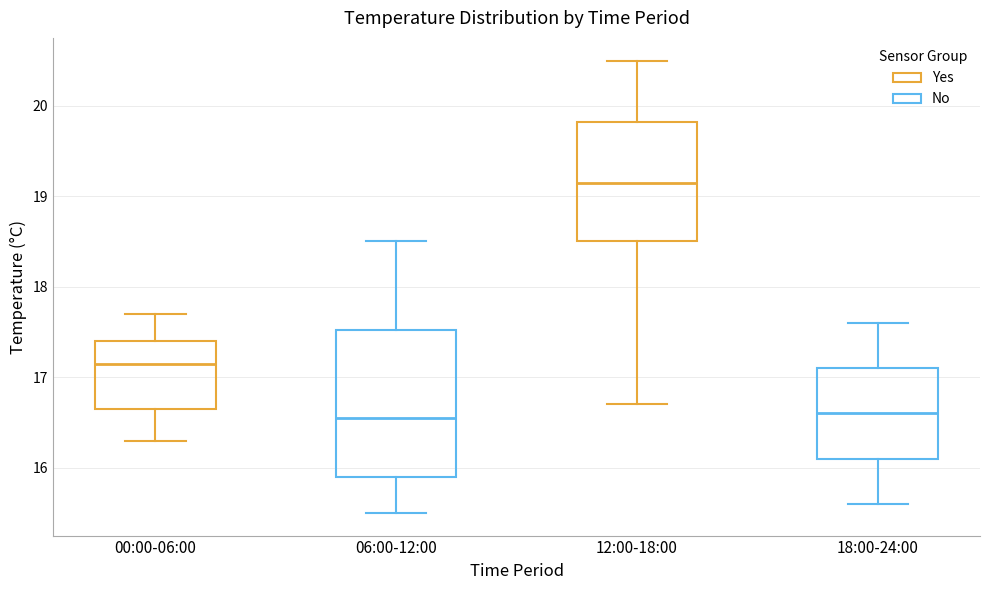

Reading left to right, read every box against the y-axis: the position of its median line, the range the box covers, and the ends of its whiskers. The values are not printed on the chart, so give them approximately, as read against the axis.

00:00-06:00: median 17.2, box 16.7 to 17.4, whiskers 16.3 to 17.7
06:00-12:00: median 16.6, box 15.9 to 17.5, whiskers 15.5 to 18.5
12:00-18:00: median 19.2, box 18.5 to 19.8, whiskers 16.7 to 20.5
18:00-24:00: median 16.6, box 16.1 to 17.1, whiskers 15.6 to 17.6